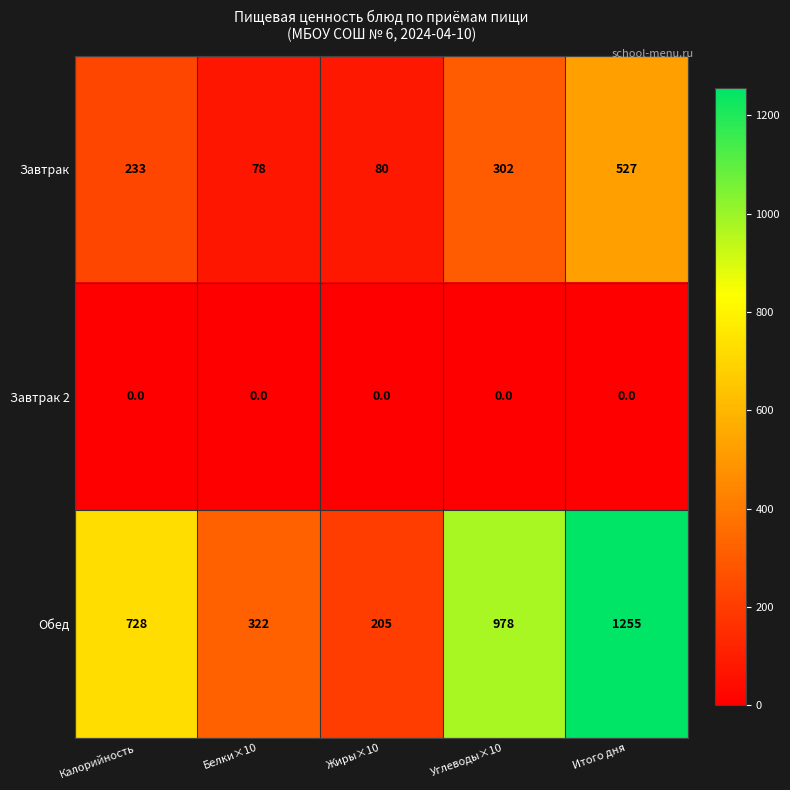

At Углеводы×10, list the series in order from smallest to largest.

Завтрак 2, Завтрак, Обед